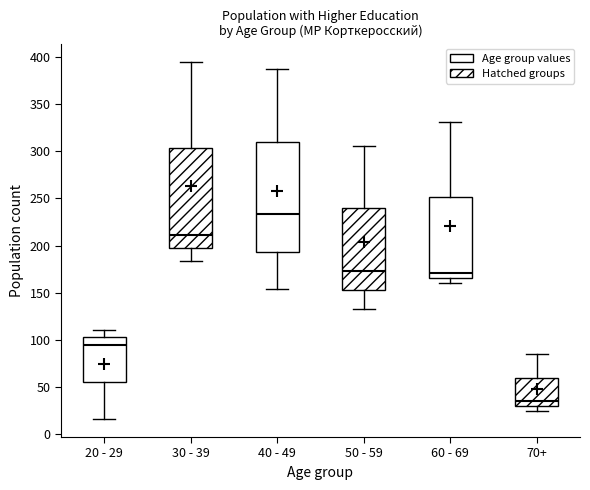

Reading left to right, transcribe this box plot: for each box, give where its median line is, the range the box spans, and where its two whiskers end, as read against the y-axis. The values are not printed on the chart, so give them approximately, as read against the axis.

20 - 29: median 95, box 55 to 105, whiskers 15 to 110
30 - 39: median 210, box 200 to 305, whiskers 185 to 395
40 - 49: median 235, box 195 to 310, whiskers 155 to 385
50 - 59: median 175, box 155 to 240, whiskers 135 to 305
60 - 69: median 170, box 165 to 250, whiskers 160 to 330
70+: median 35, box 30 to 60, whiskers 25 to 85